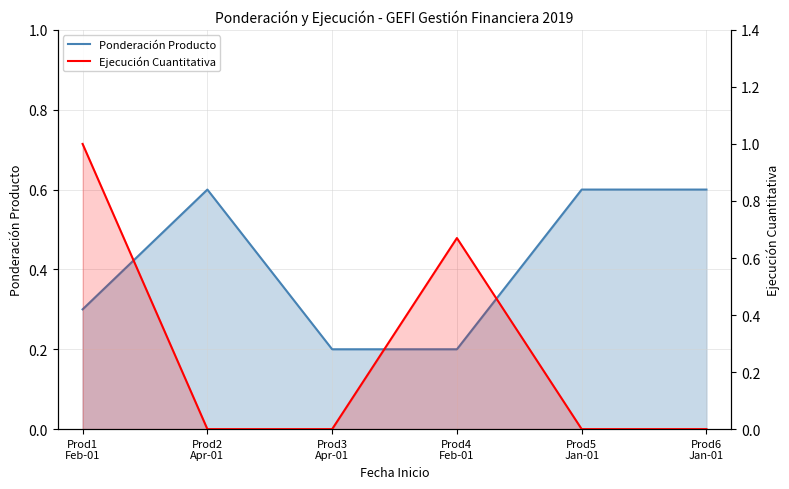

Where do Ejecución Cuantitativa and Ponderación Producto first cross each other?

Prod1
Feb-01 and Prod2
Apr-01